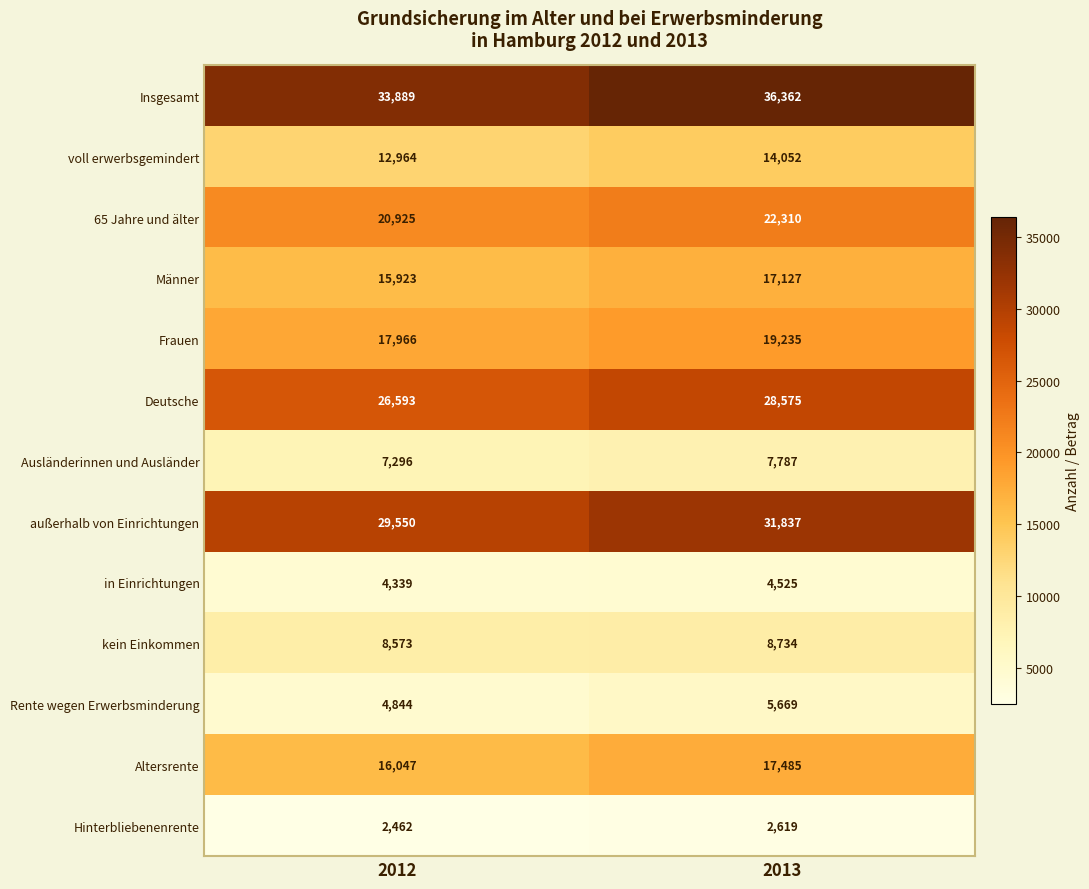

Which series changed the most between 2012 and 2013?

Insgesamt